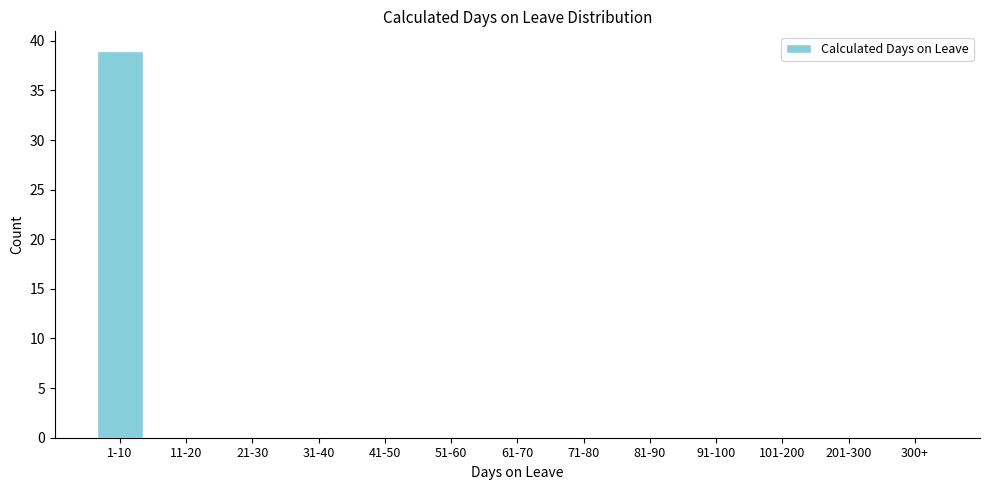

Reading left to right, transcribe all the data shown in this chart.

1-10=39	11-20=0	21-30=0	31-40=0	41-50=0	51-60=0	61-70=0	71-80=0	81-90=0	91-100=0	101-200=0	201-300=0	300+=0